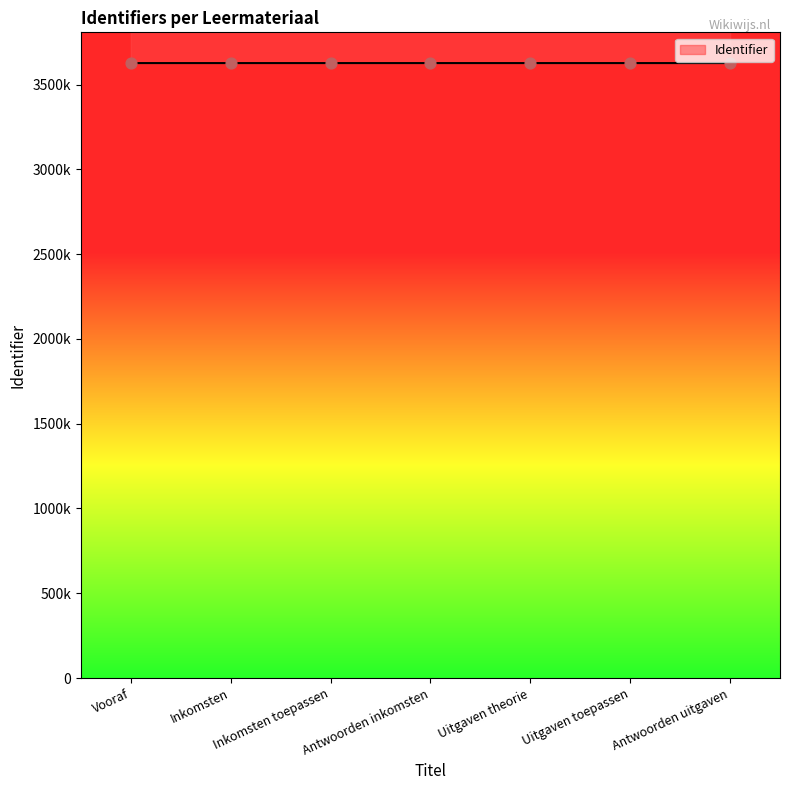

What is the ratio of the value at Uitgaven toepassen to the value at Inkomsten?

1.0